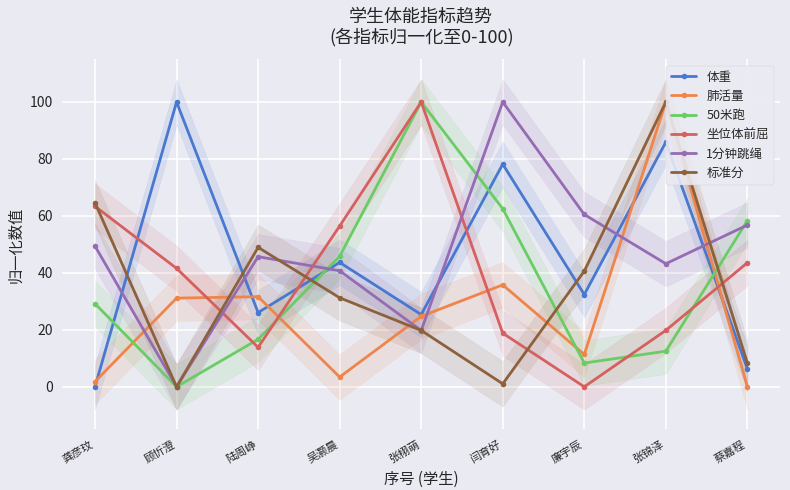

What is the label of the 1st point from the left?

龚彦玟